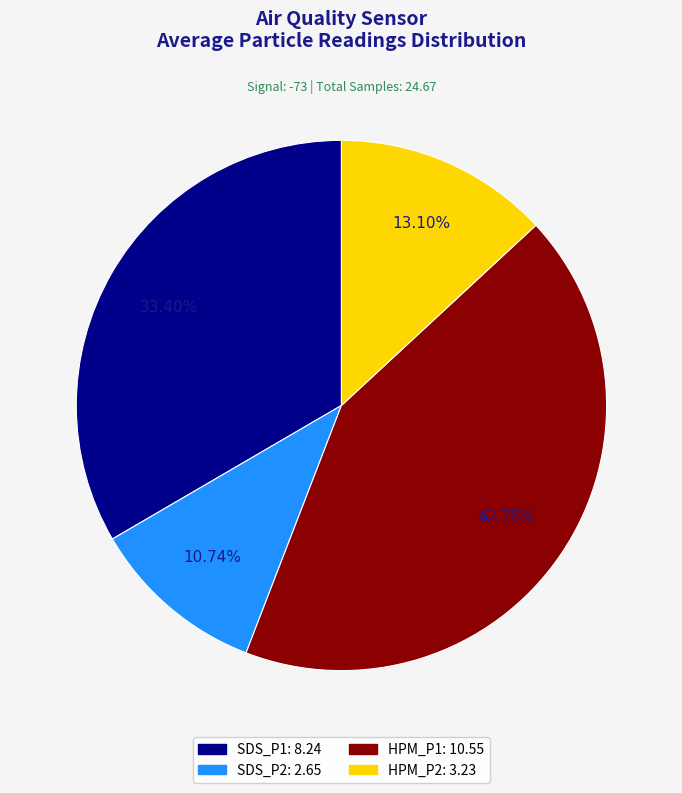

What is the ratio of the value at HPM_P2 to the value at HPM_P1?

0.3